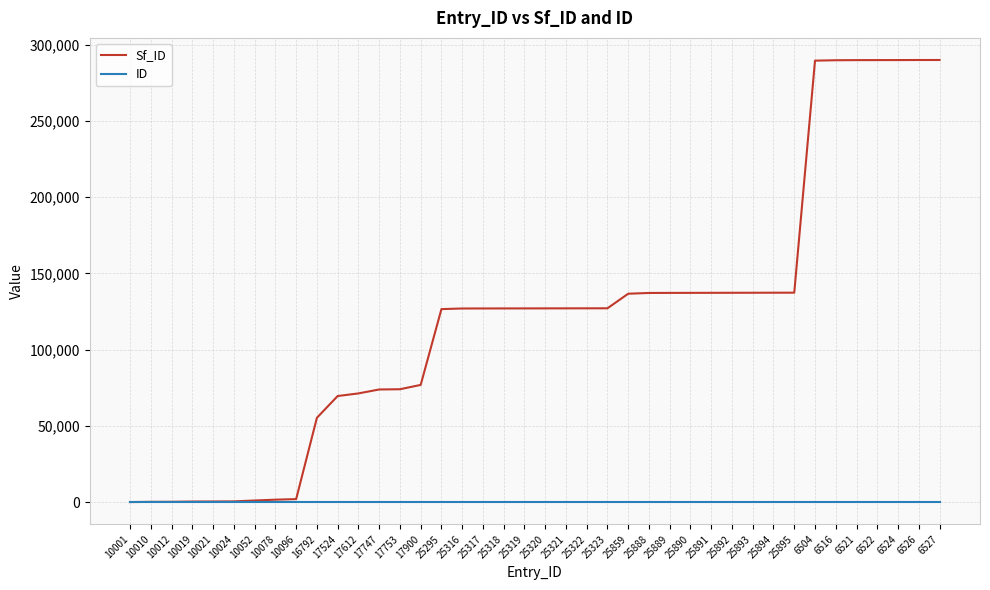

Rank the series by their maximum value, from lowest to highest.

ID, Sf_ID